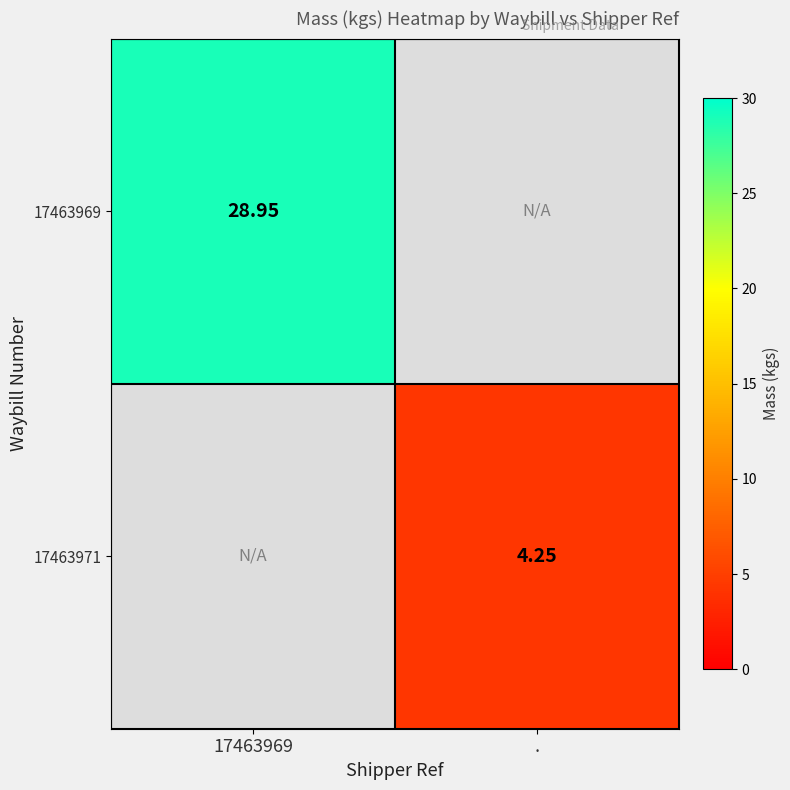

Rank the series by their average value, from highest to lowest.

17463969, 17463971